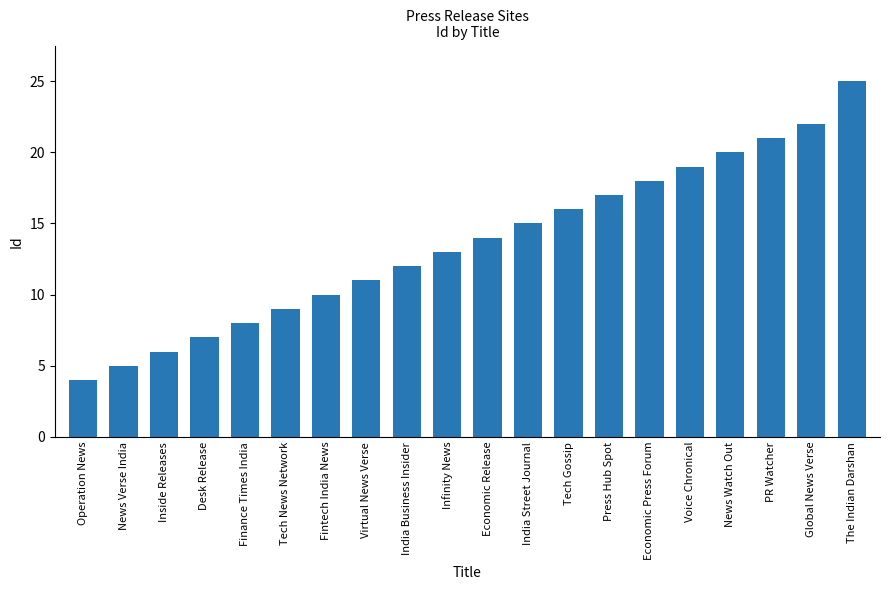

At which category does the chart reach its minimum across all series?

Operation News